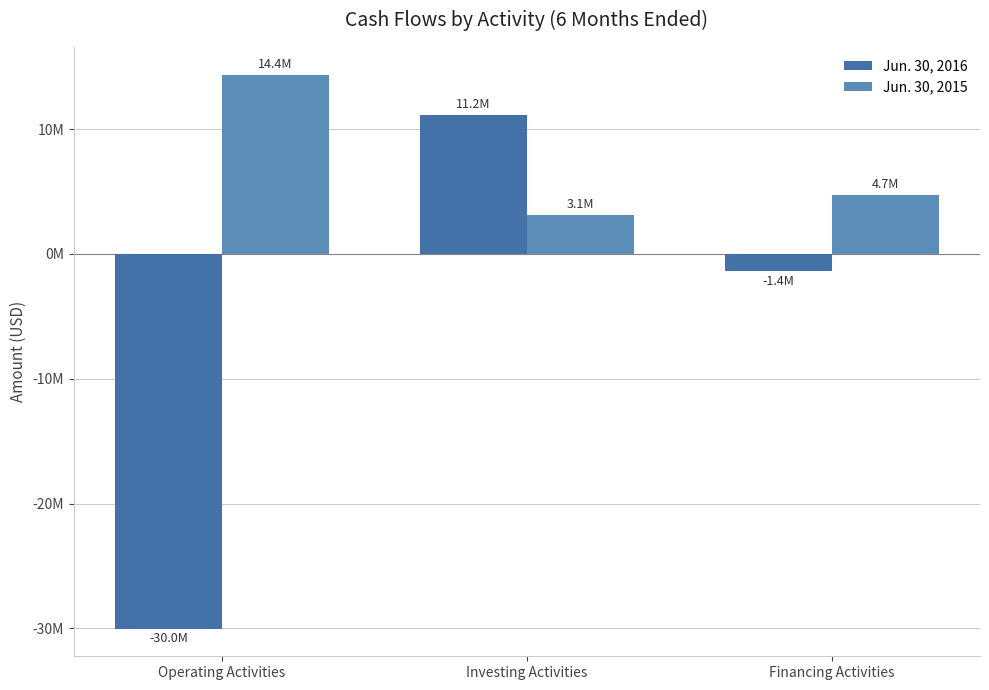

Rank the series by their average value, from lowest to highest.

Jun. 30, 2016, Jun. 30, 2015